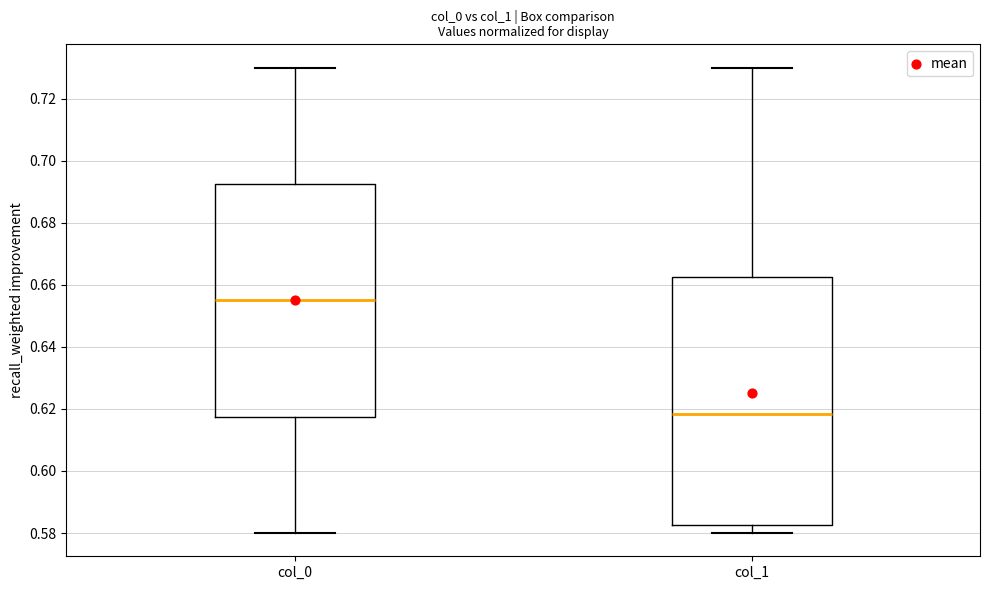

Comparing the boxes themselves (not the whiskers), which one is the tallest?

col_1